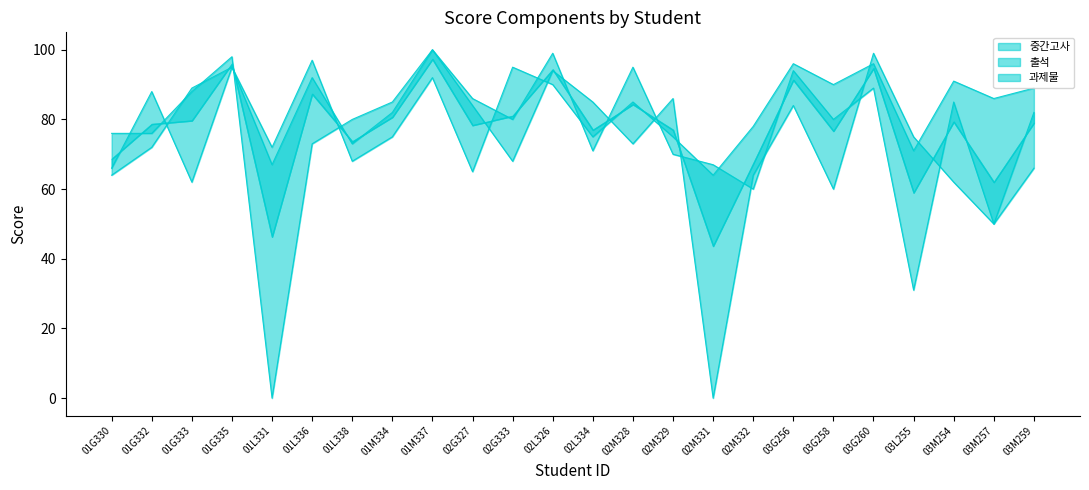

What is the lowest value of the 중간고사_line series?

31